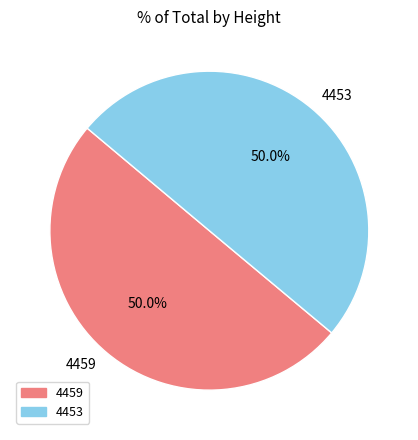

Is the sum of 4453 and 4459 greater than half?

Yes